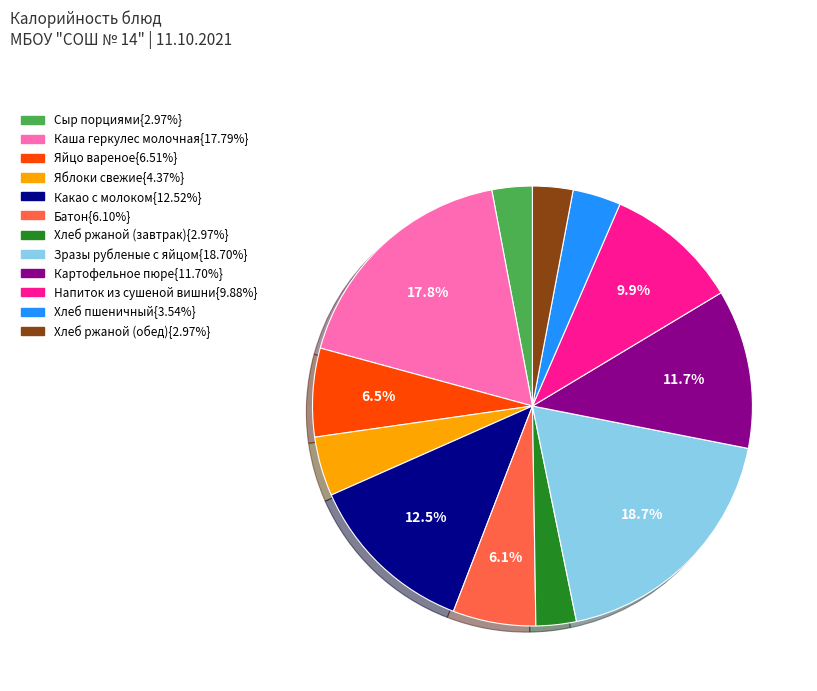

Is there any slice that represents more than half of the pie?

No